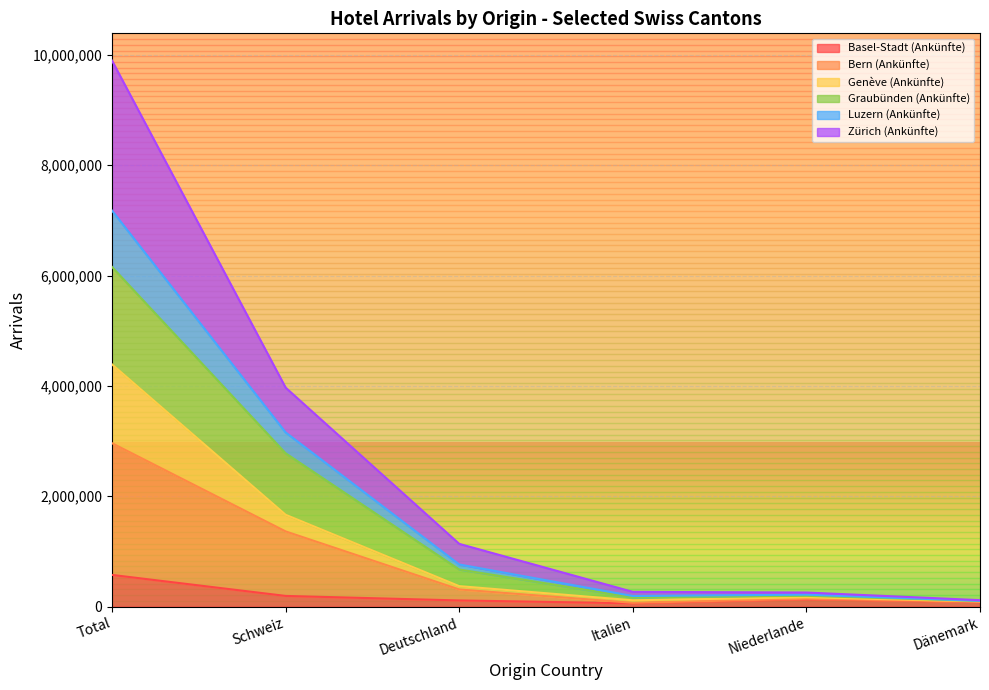

At how many categories does at least one series exceed 4184672?

1